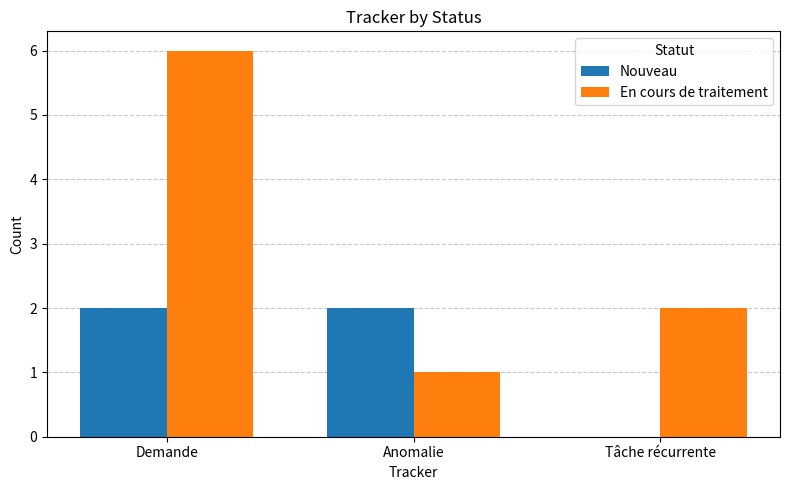

Which category has the highest value across all series?

Demande